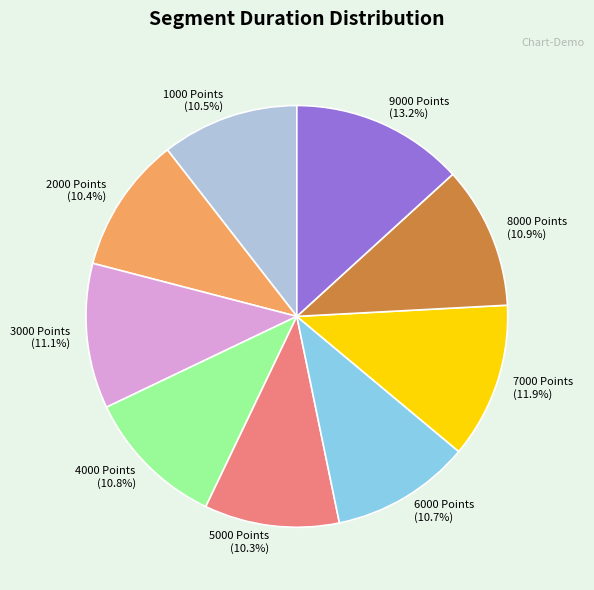

Which category has the biggest portion of the pie?

9000 Points